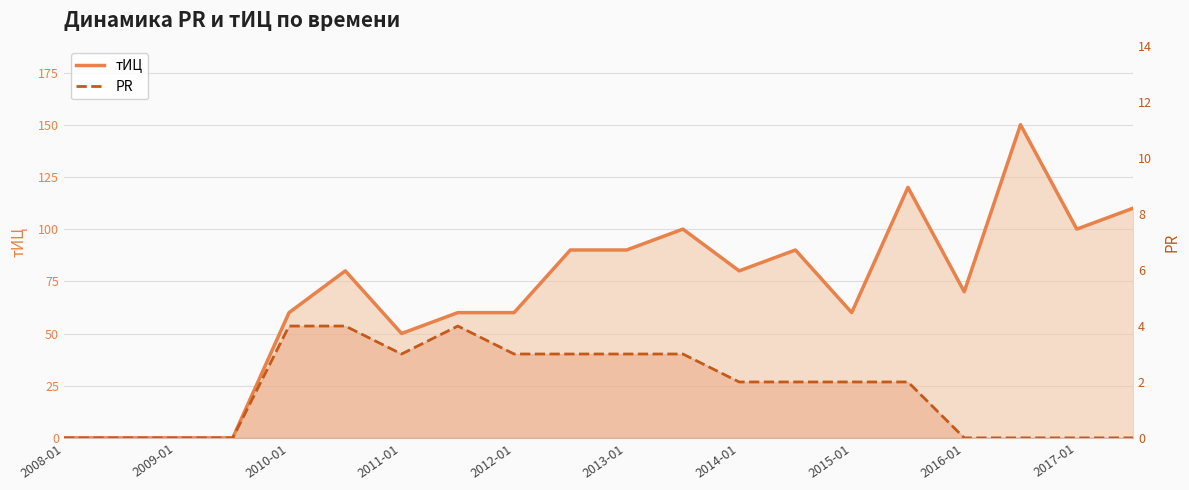

What is the difference between the maximum and second lowest values in the PR series?

4